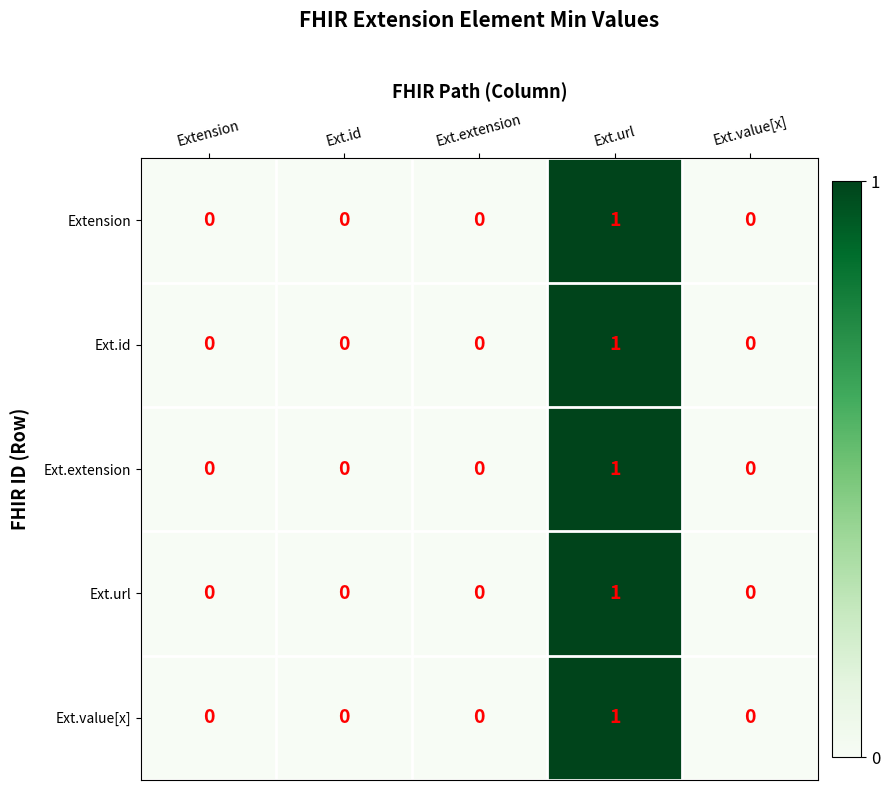

Which label corresponds to the largest value in the chart?

Ext.url